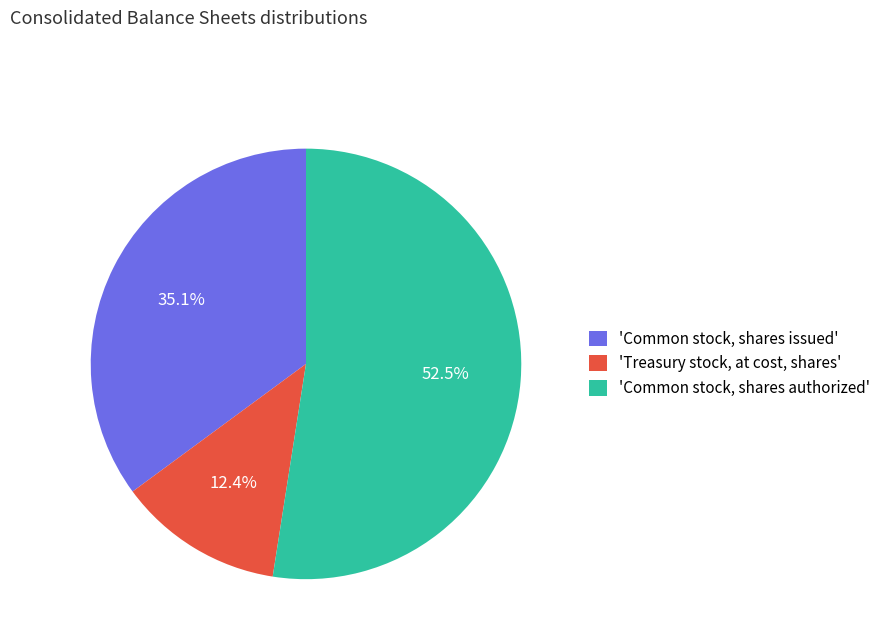

How many slices are in this pie chart?

3